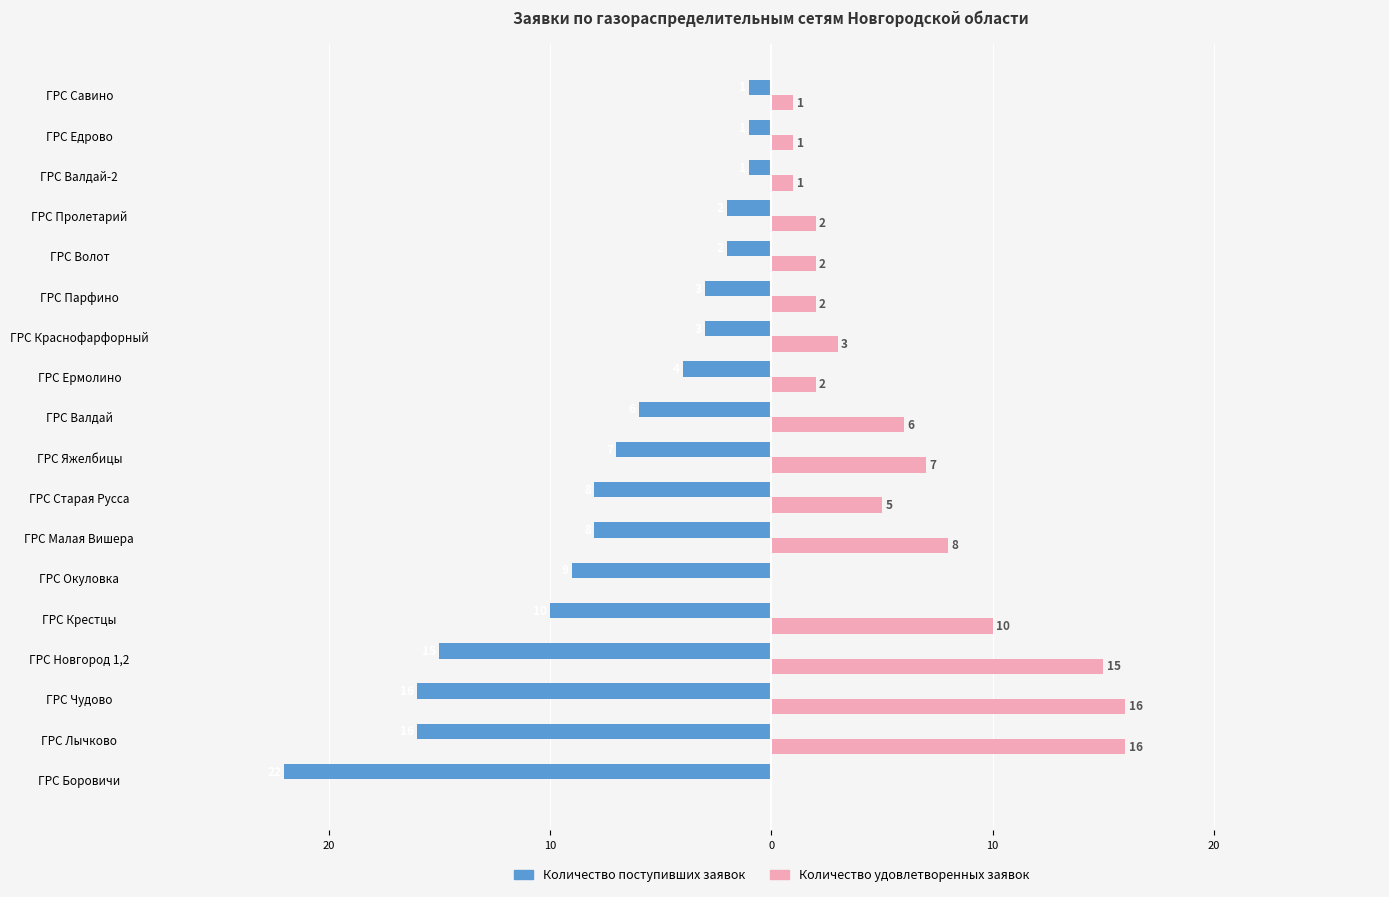

What are all the series names shown in the legend?

Количество поступивших заявок, Количество удовлетворенных заявок